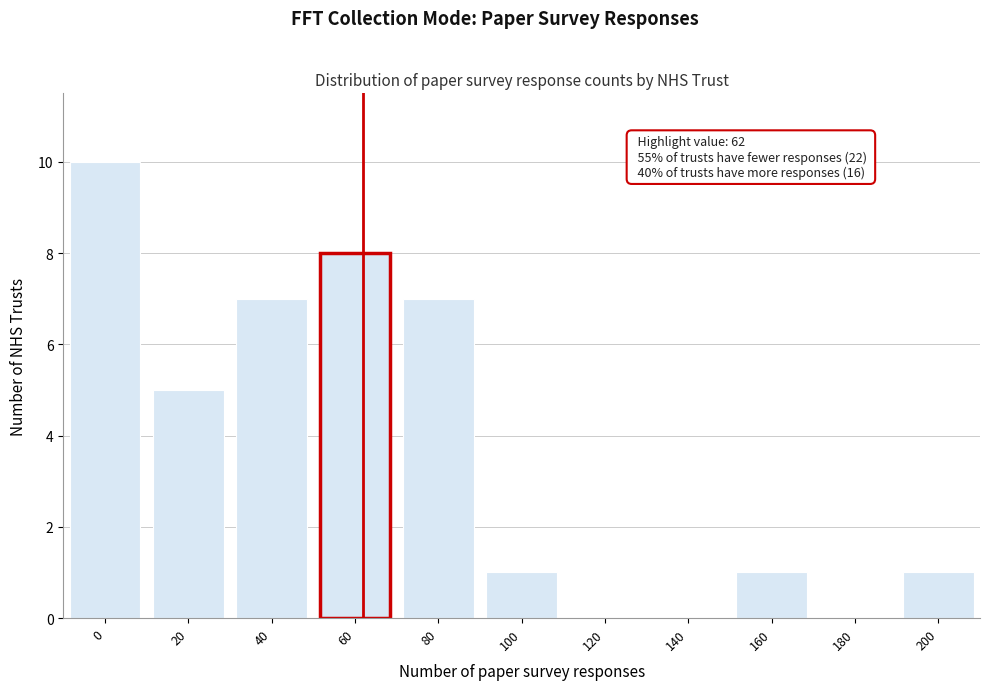

Reading left to right, what are all the values shown in this chart?

0=10	20=5	40=7	60=8	80=7	100=1	120=0	140=0	160=1	180=0	200=1